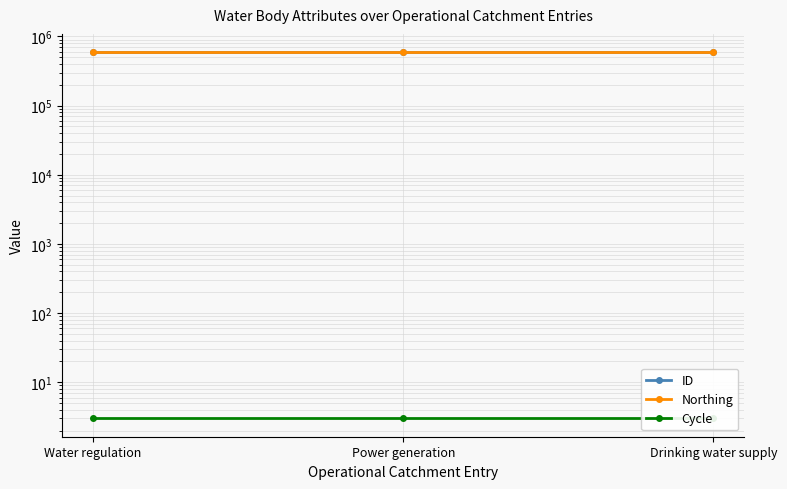

How many lines are shown in the chart?

3